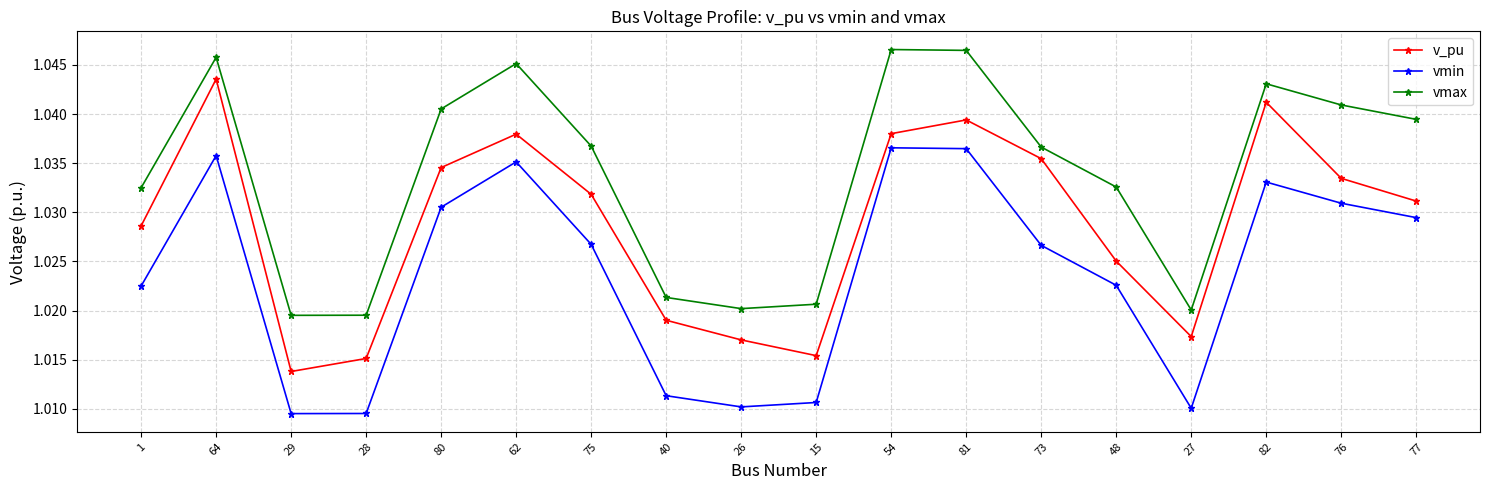

True or false: vmax and v_pu cross at least once.

False